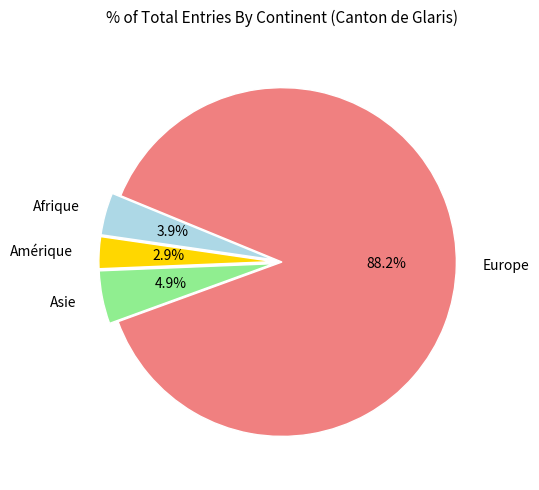

What is the ratio of the value at Afrique to the value at Amérique?

1.3